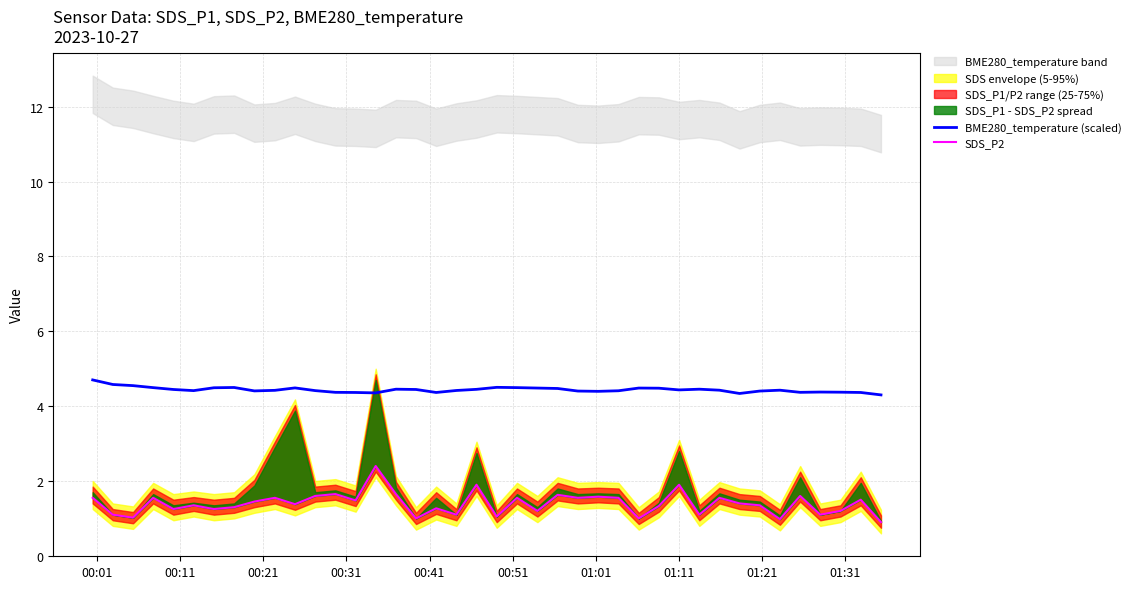

What is the difference between the maximum and minimum values in the BME280_temperature (scaled) series?

0.4